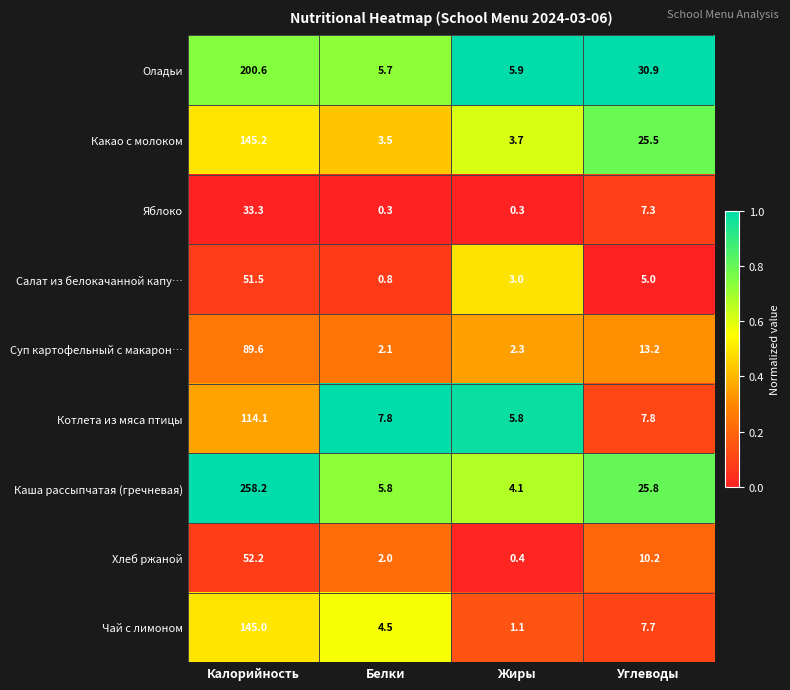

Which series changed the most between Белки and Углеводы?

Оладьи